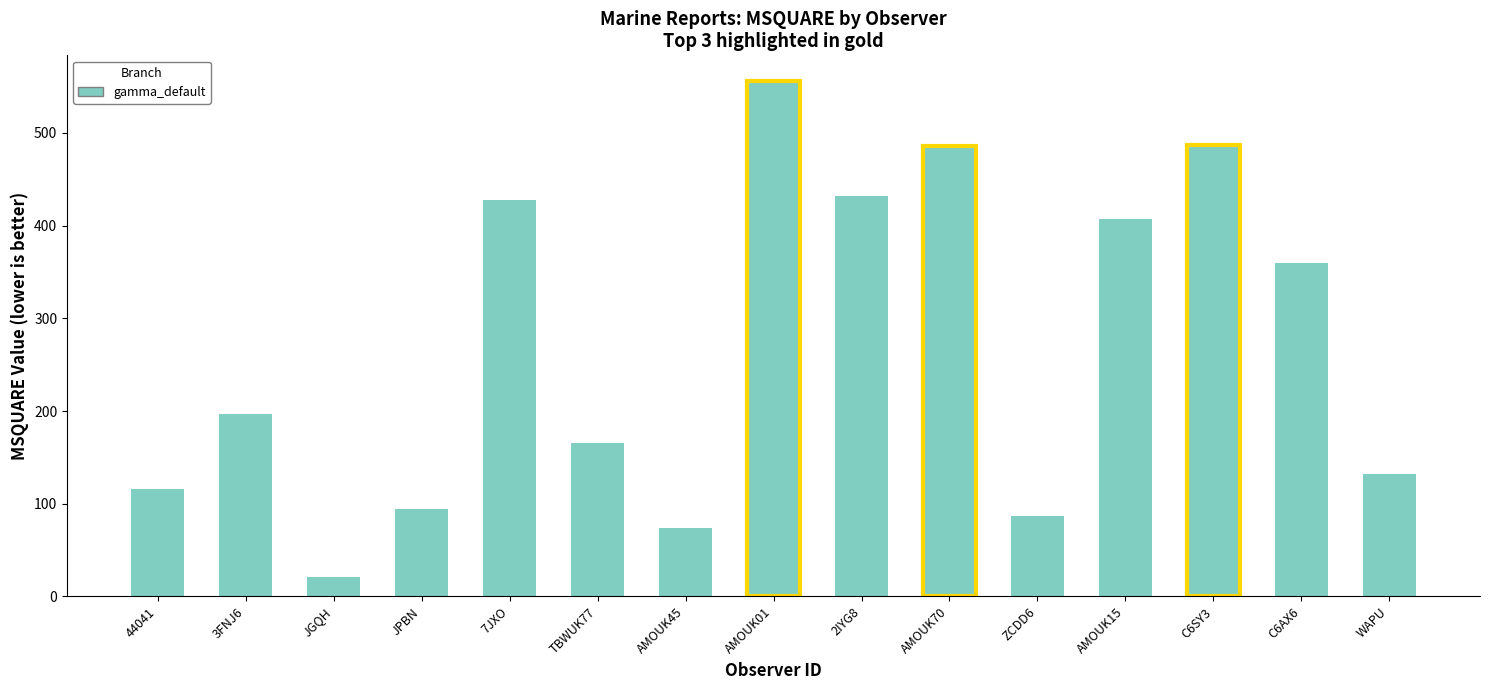

Which category has the highest value across all series?

AMOUK01